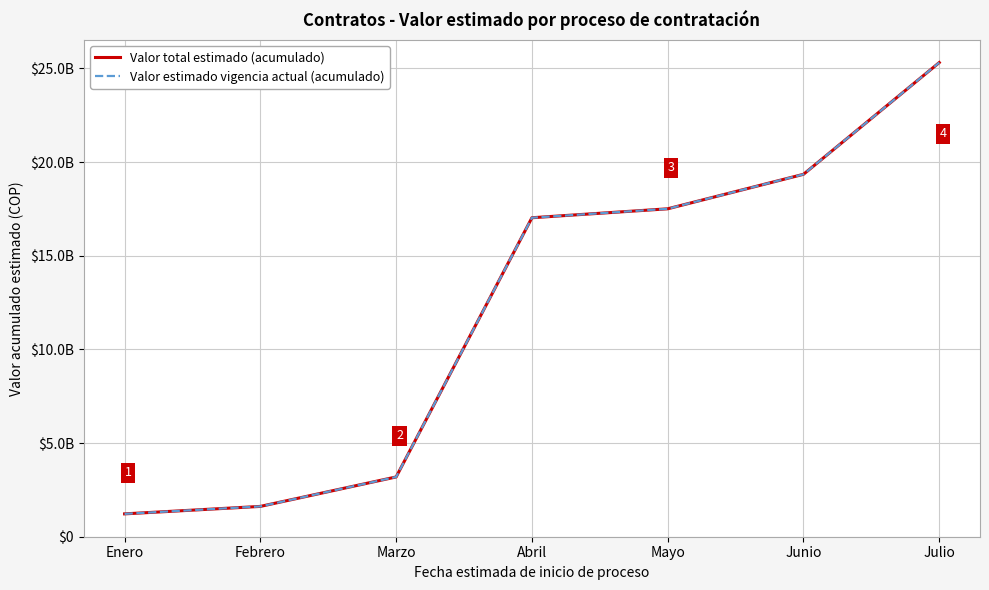

Is this an area chart (filled region under the line)?

No